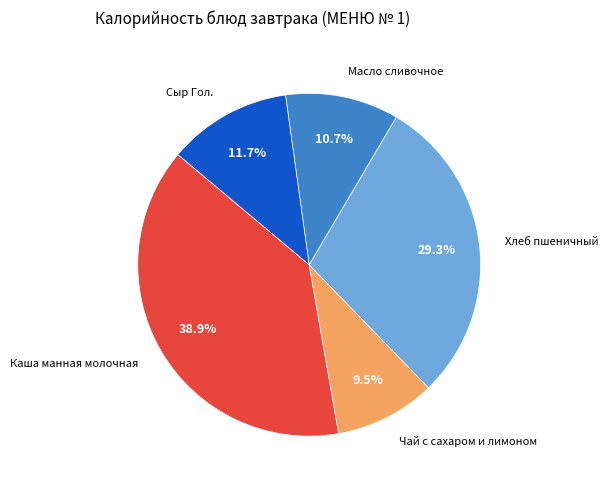

Is there any slice that represents more than half of the pie?

No